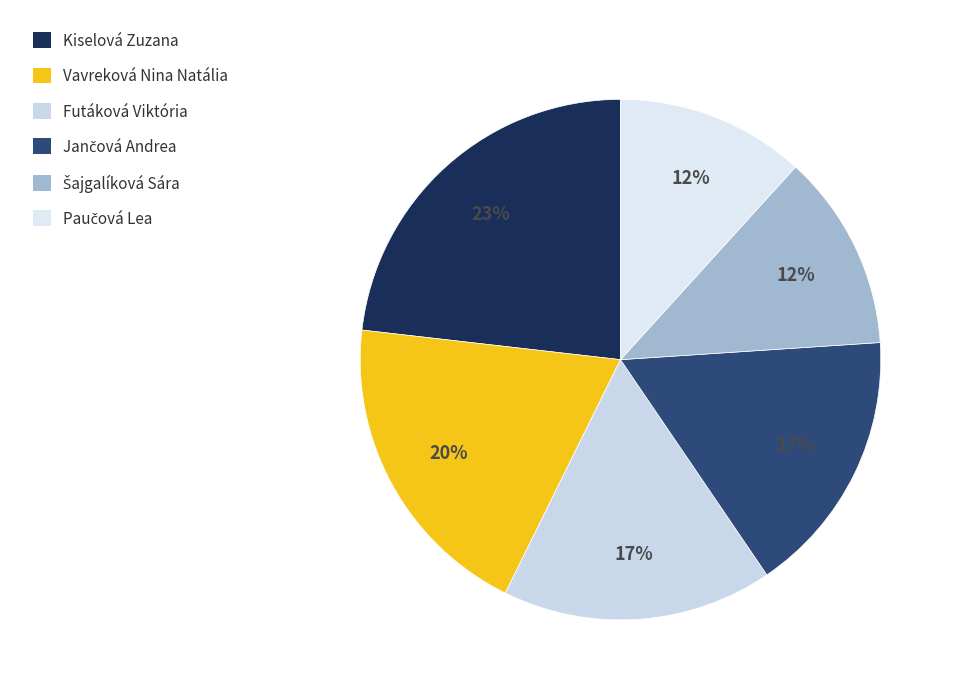

To the nearest percent, what percentage of the pie is Vavreková Nina Natália?

20%